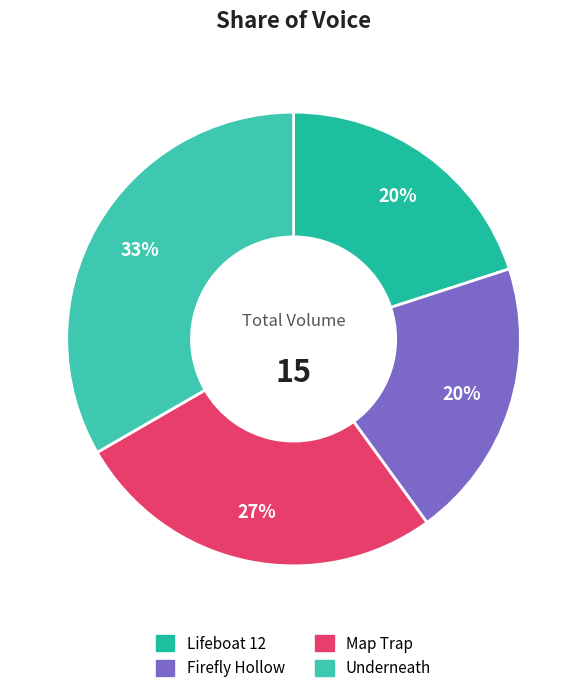

To the nearest percent, what is the difference between the largest and smallest slice percentages?

13%